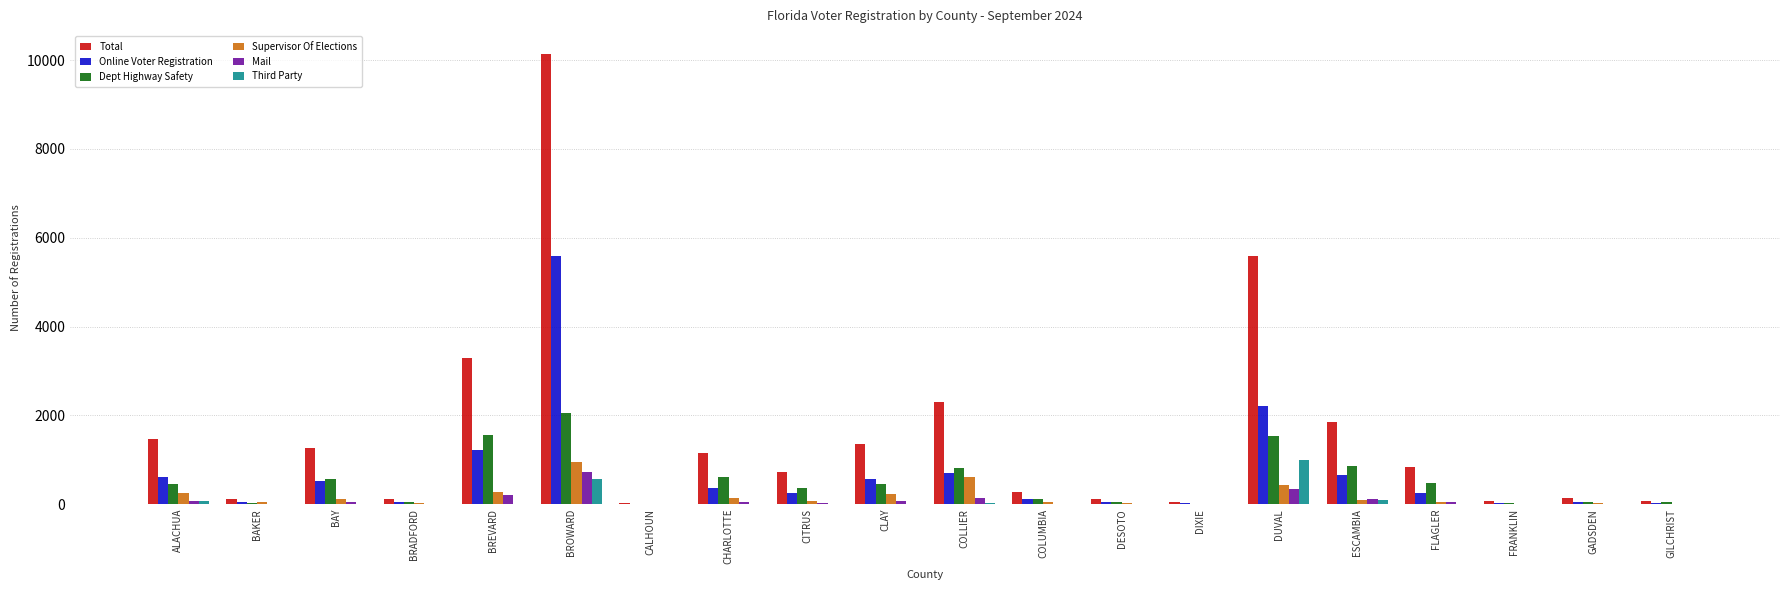

Which series has the largest range (max minus min)?

Total